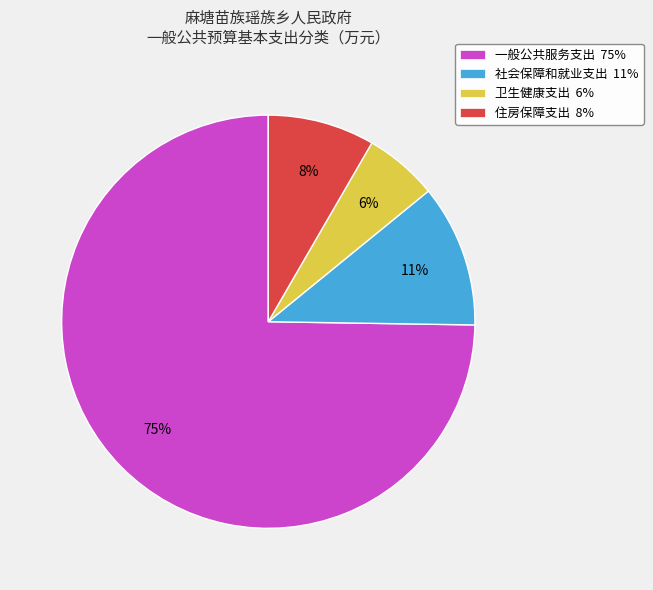

To the nearest percent, what is the combined percentage of 住房保障支出 and 卫生健康支出?

14%